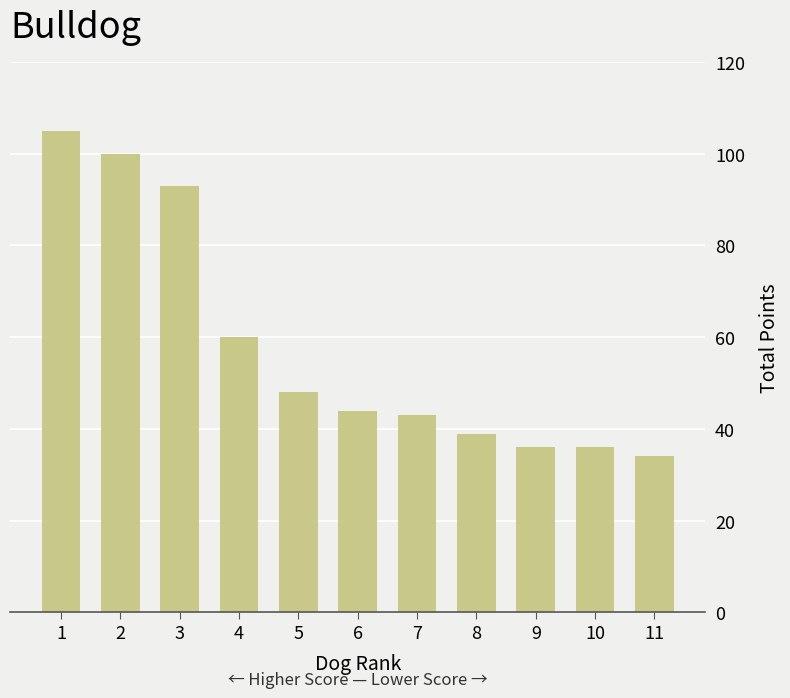

At which category does the chart reach its peak across all series?

1